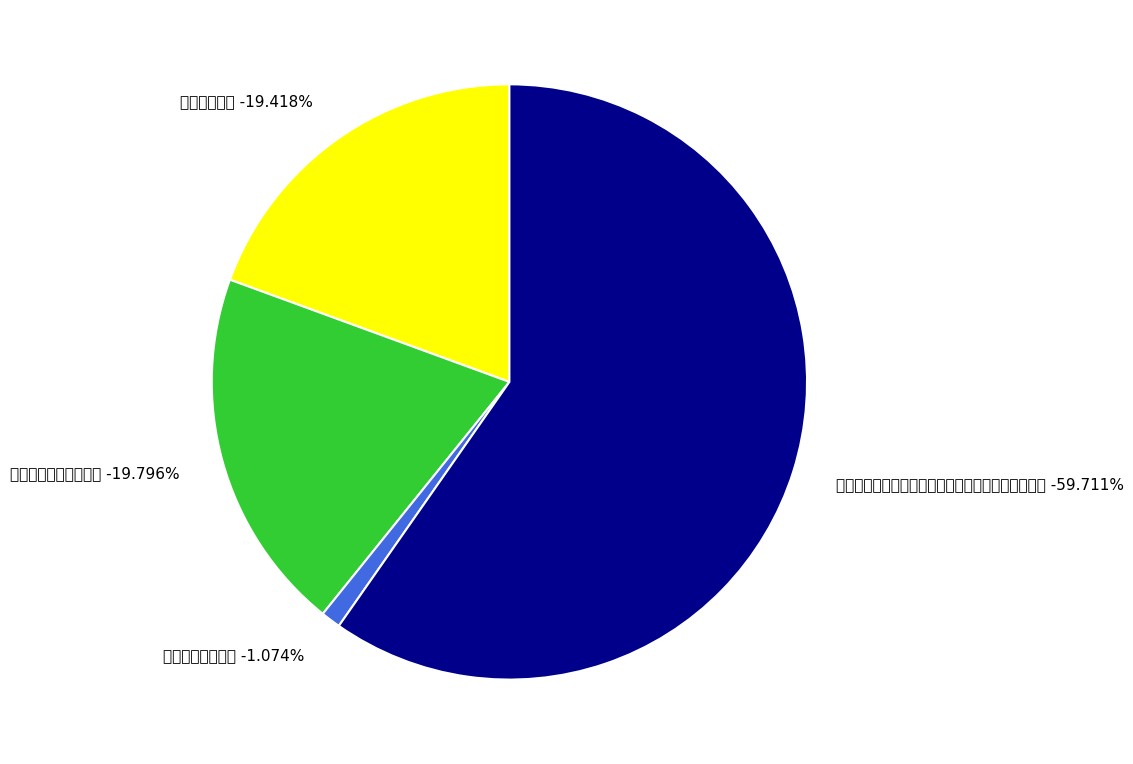

To the nearest percent, what is the average slice percentage?

25%